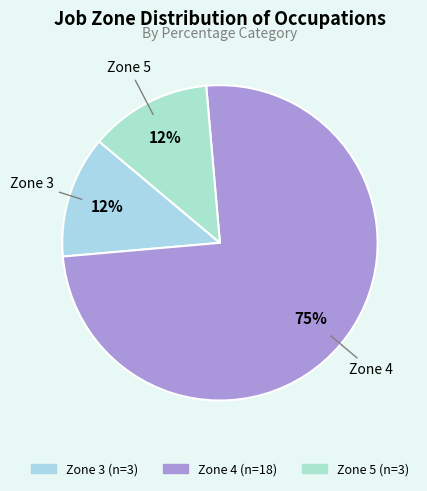

To the nearest percent, what is the average slice percentage?

33%